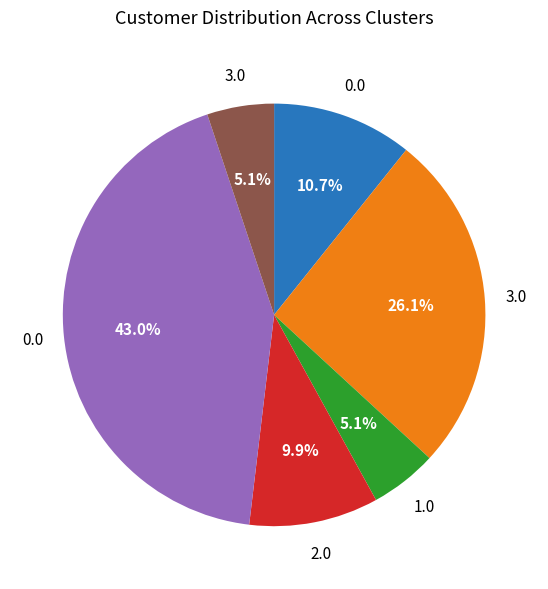

Does any single category account for the majority?

No